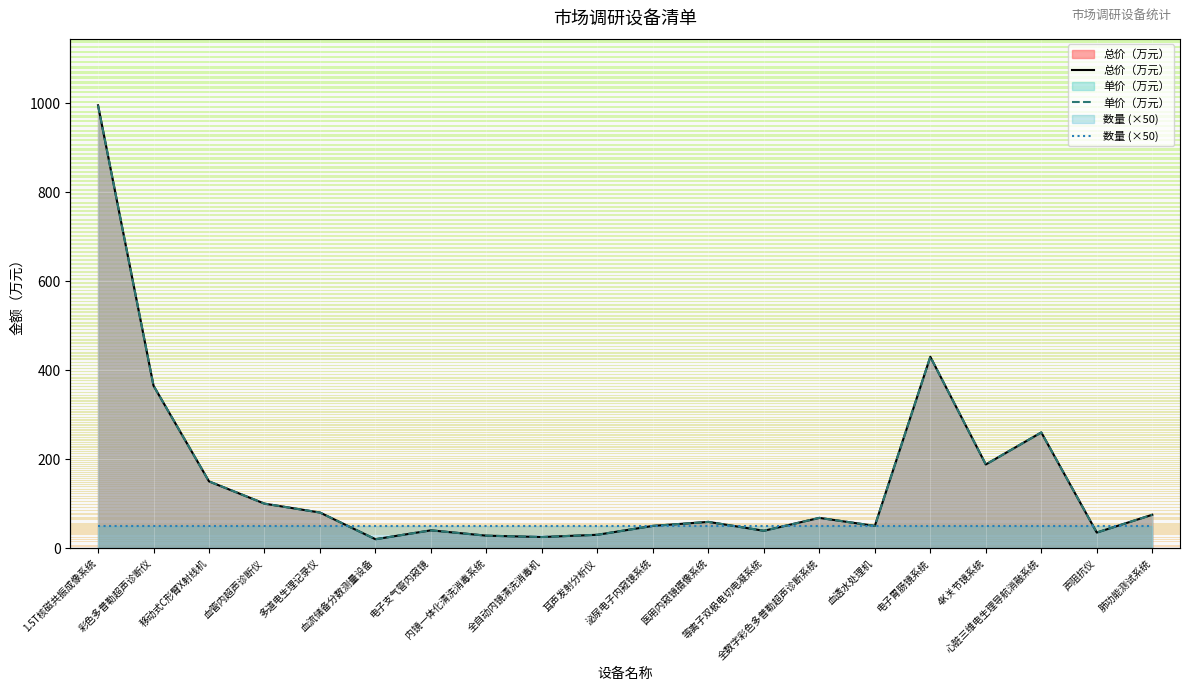

What is the minimum value shown in the chart?

20